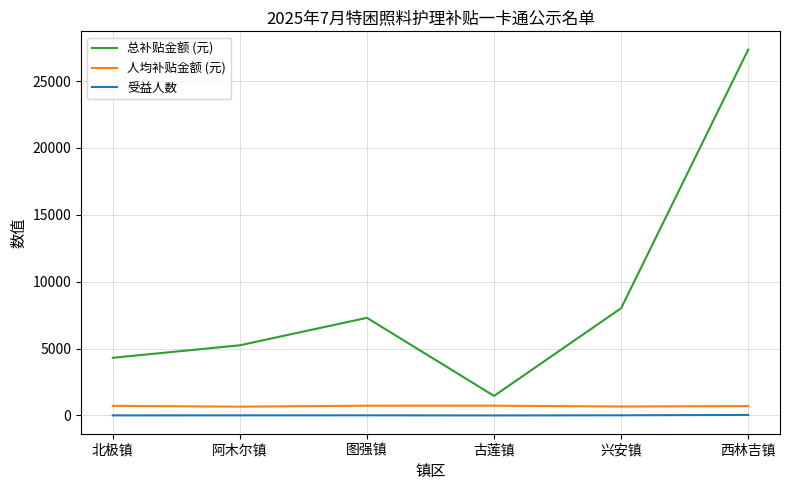

The value of 总补贴金额 (元) at 北极镇 is 4311.0. True or false?

True